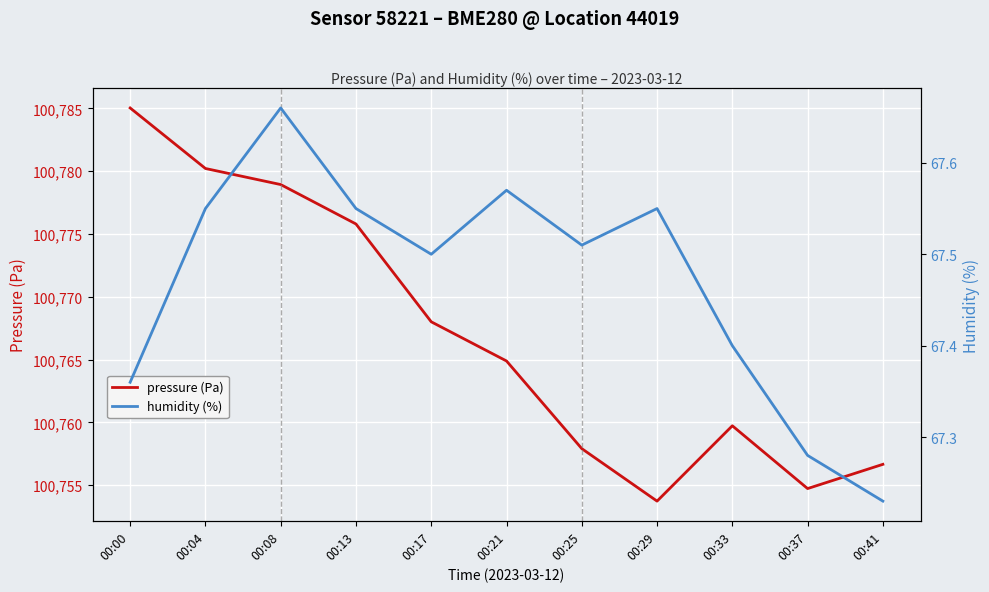

What is the total value across all series at 00:41?

100823.9